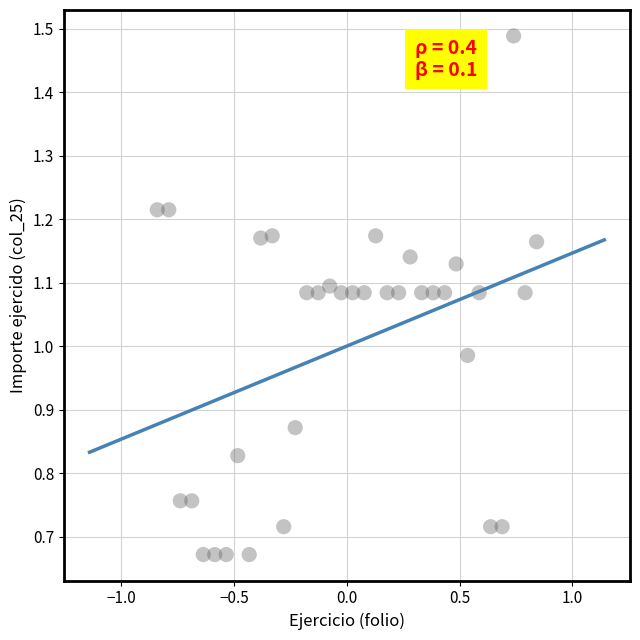

What is the range of X values (max minus min)?

1.7